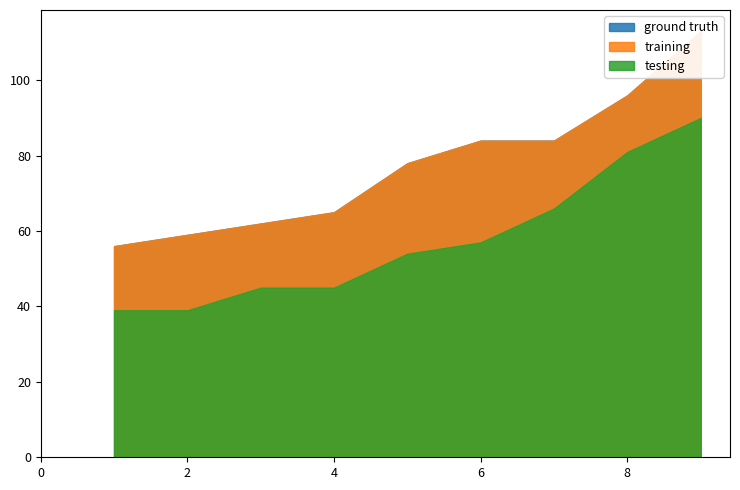

How many lines are shown in the chart?

3